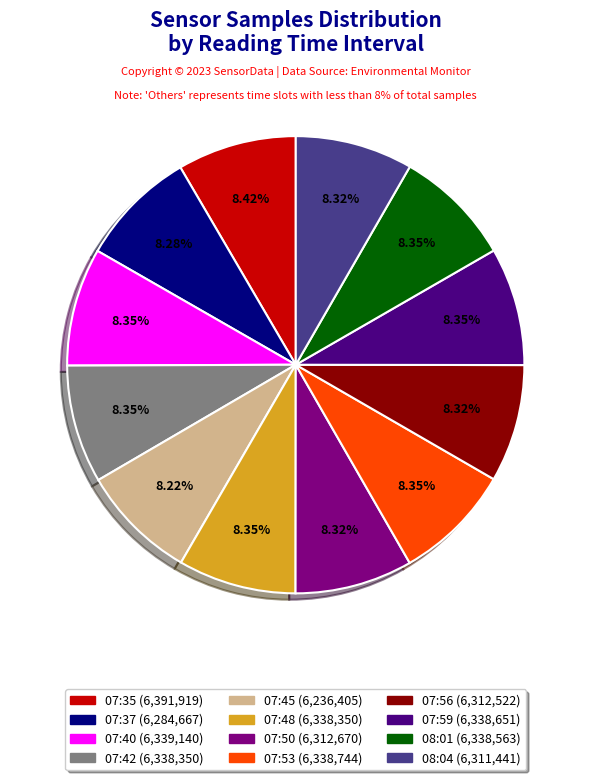

What percentage is NOT represented by 07:35?

91.6%